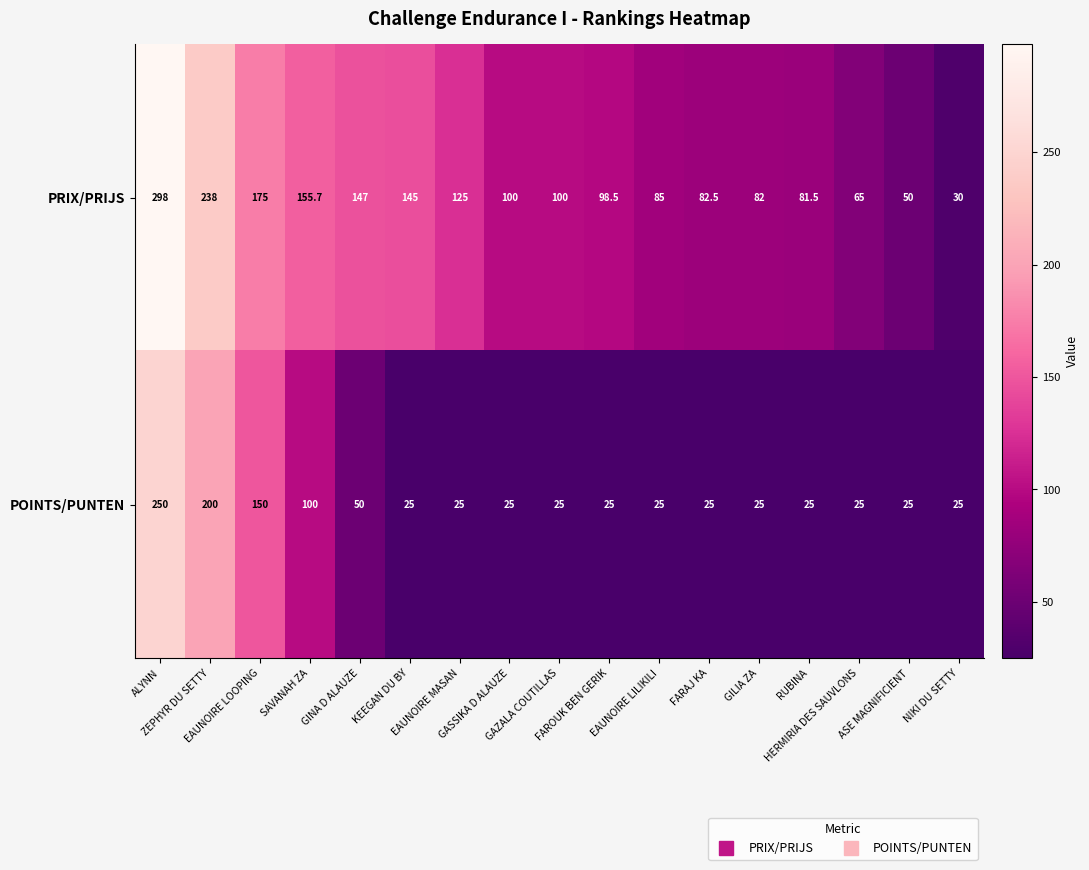

How many POINTS/PUNTEN values are between 25 and 50?

13